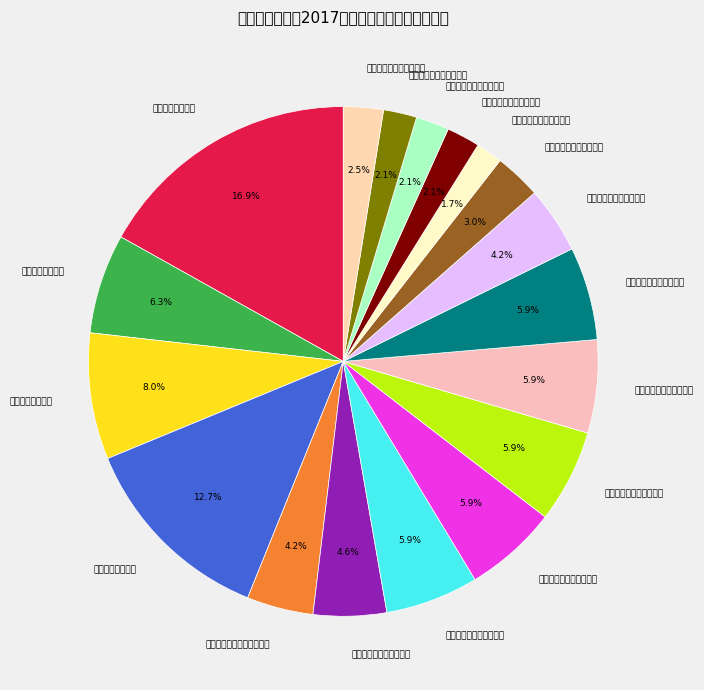

To the nearest percent, what is the difference between the largest and smallest slice percentages?

15%